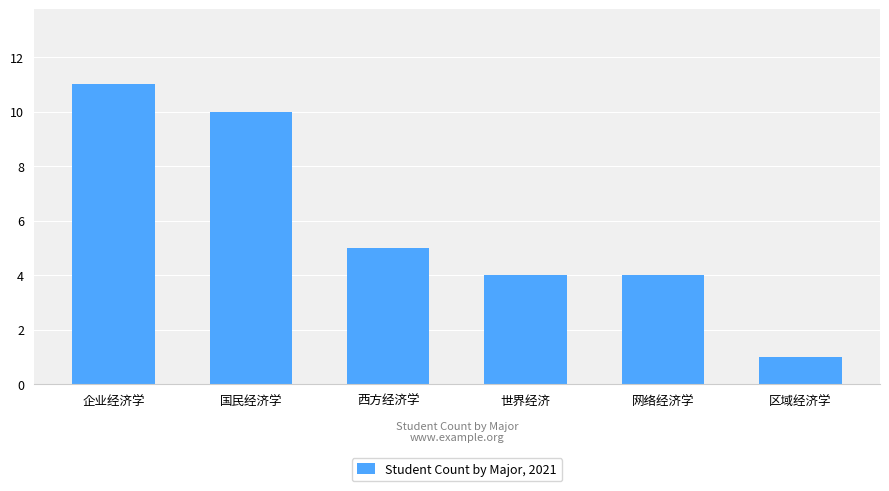

What is the average value?

6